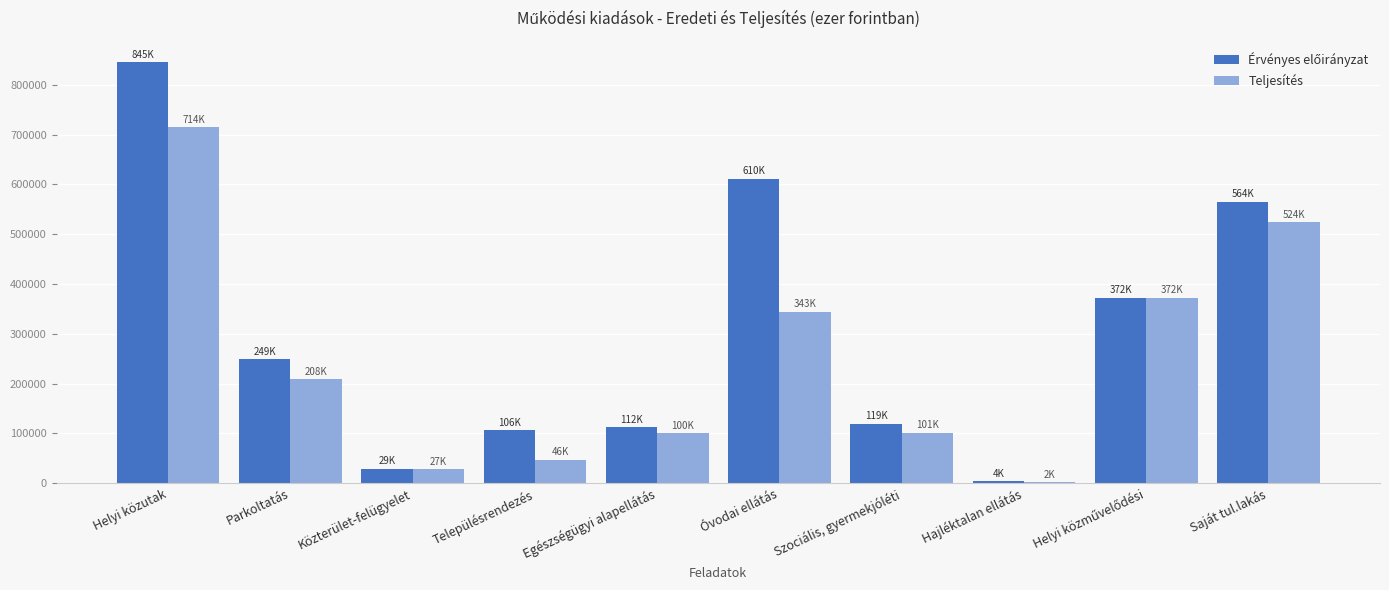

What is the total value across all series at Szociális, gyermekjóléti?

220156.1